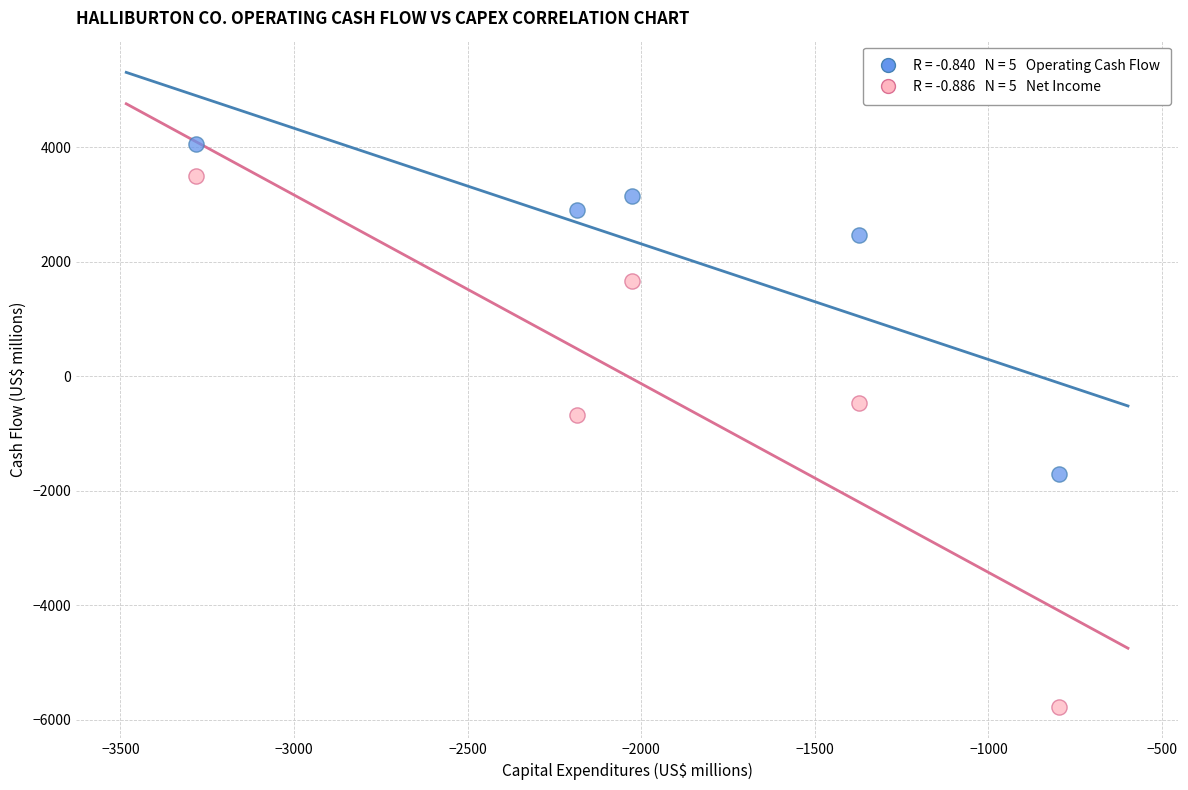

Across all data points, what is the range of Y values (max minus min)?

9831